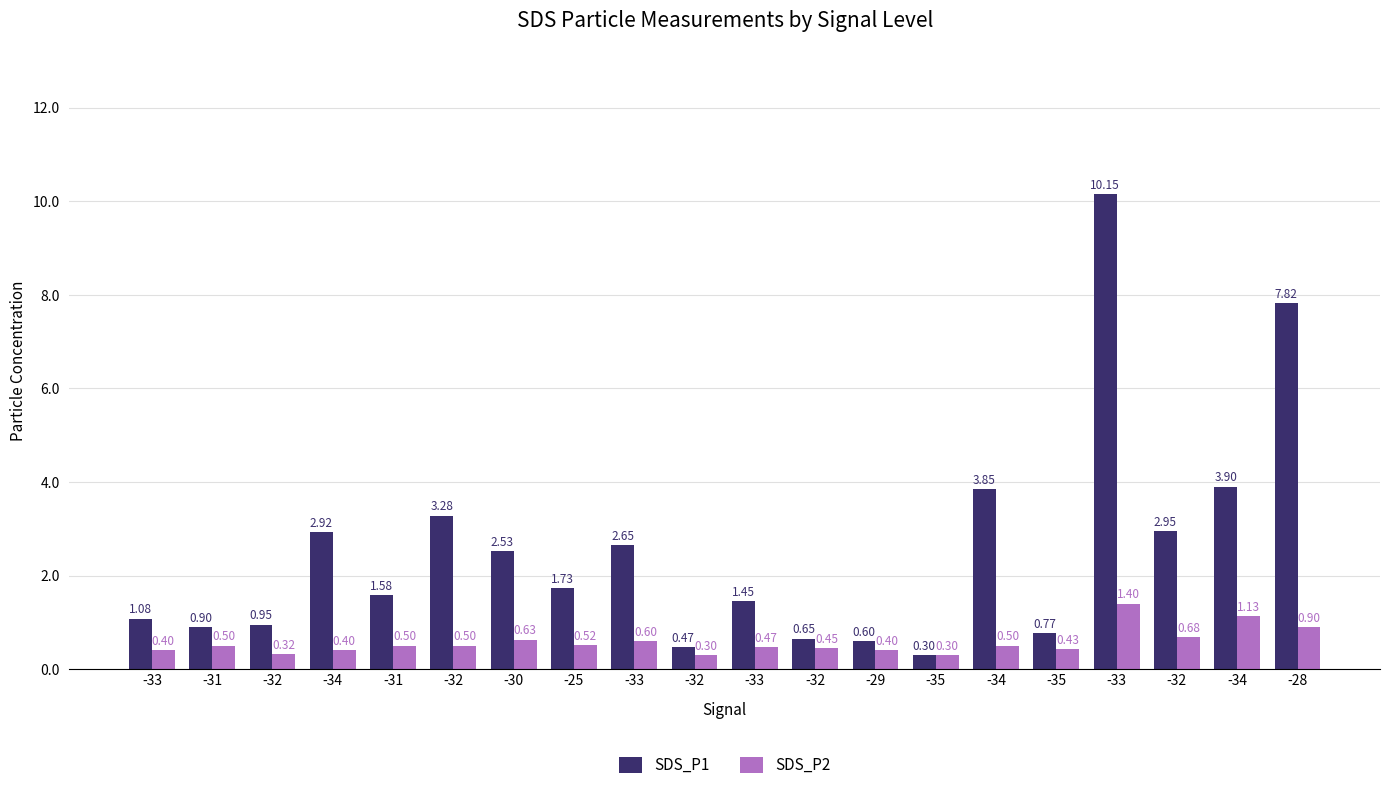

What is the difference between the maximum and minimum values in the SDS_P2 series?

1.1